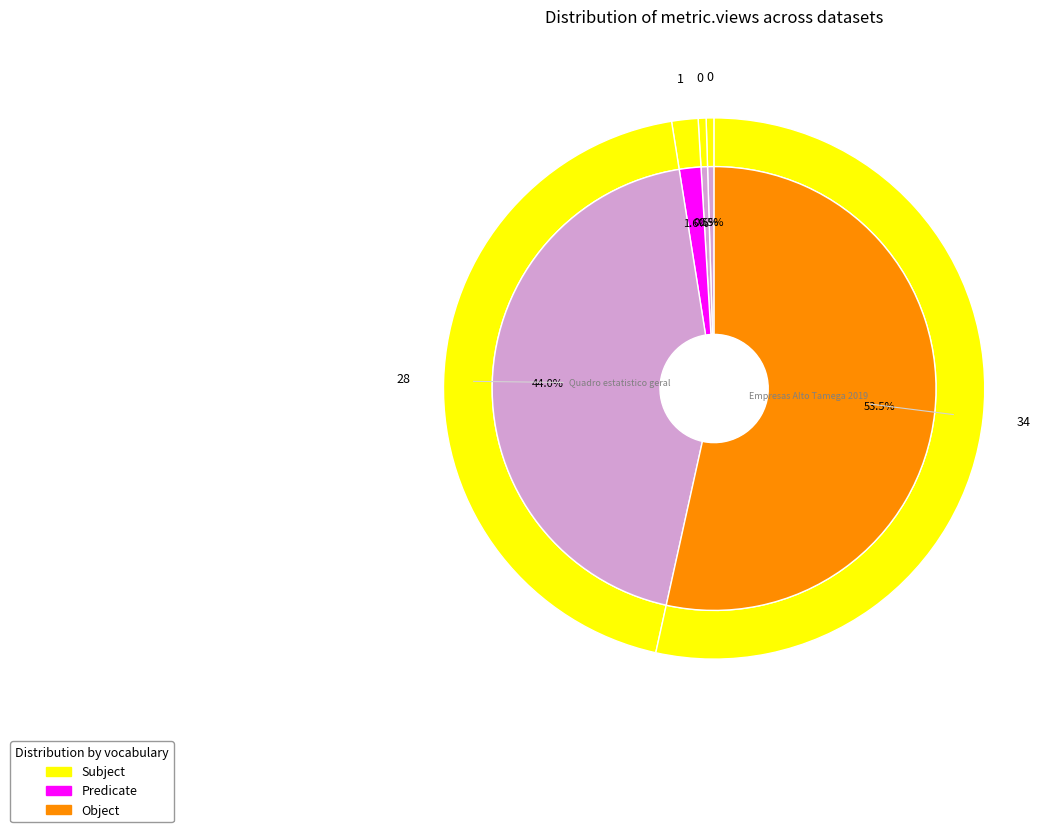

Which category has the biggest portion of the pie?

Empresas Alto Tamega 2019